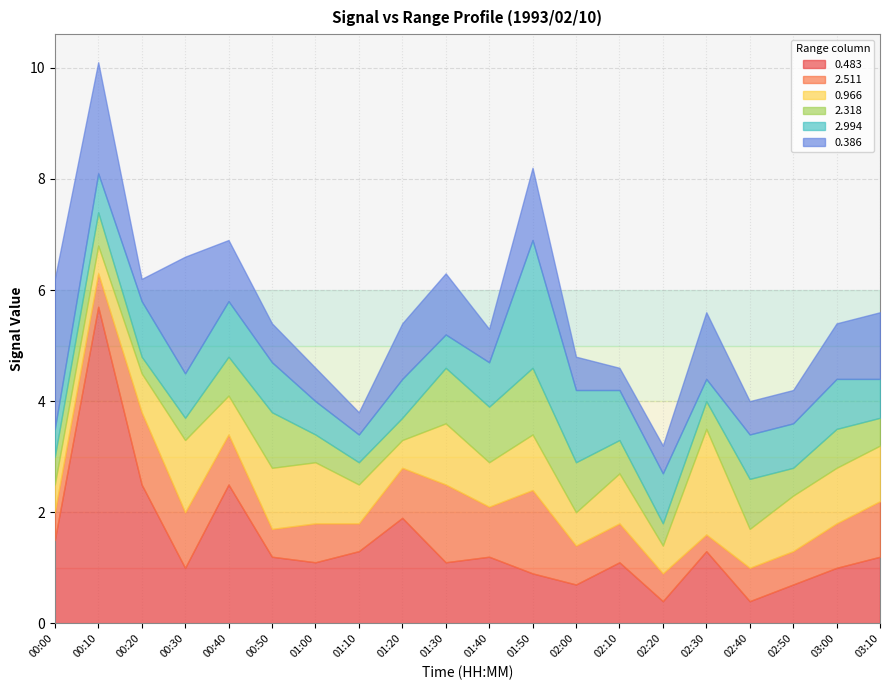

Where is 2.511 nearest to the value 0?

02:30